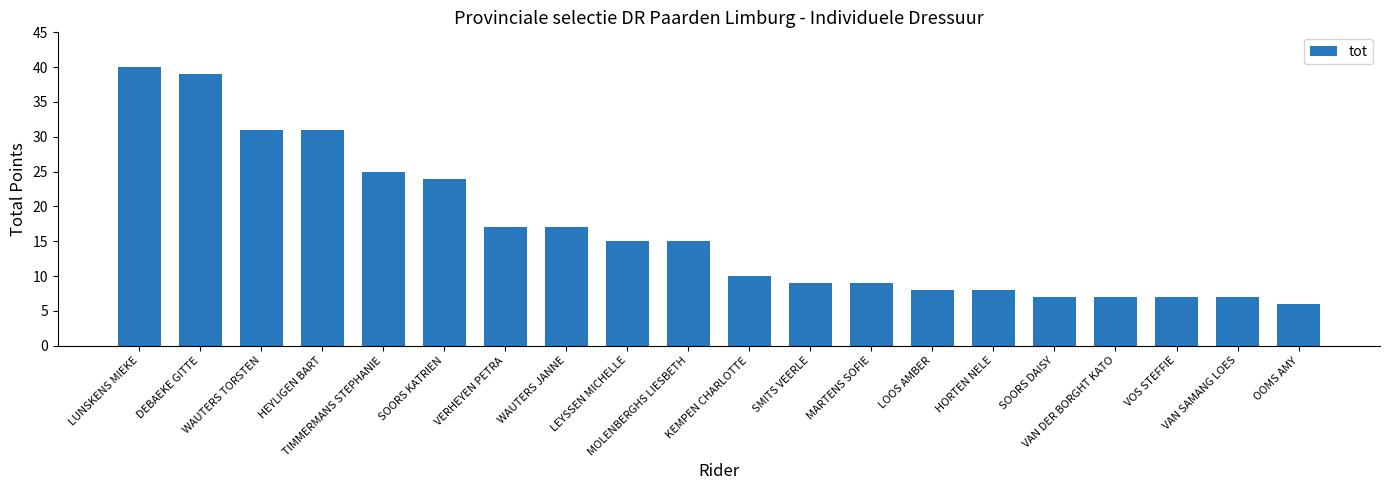

What is the value of the 2nd bar from the left?

39